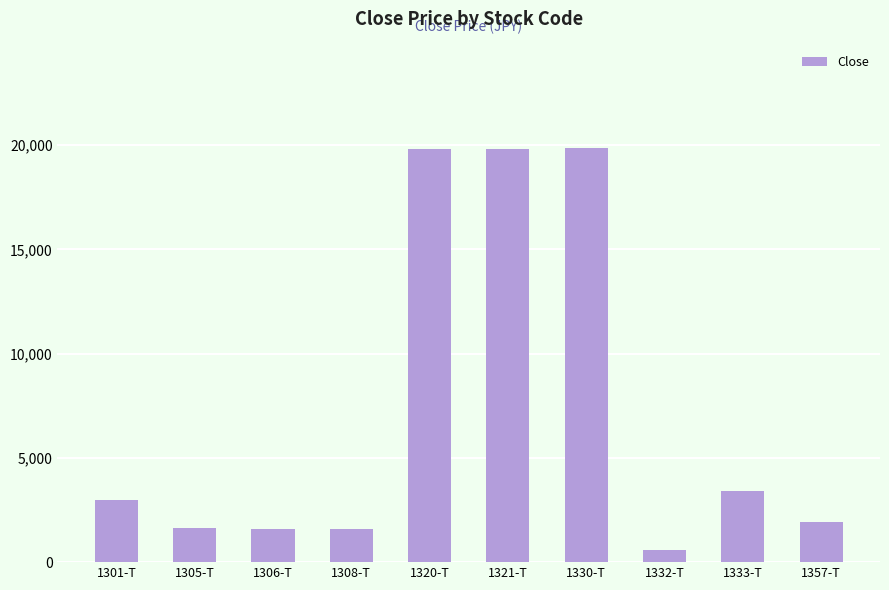

What is the value of the 10th bar from the left?

1907